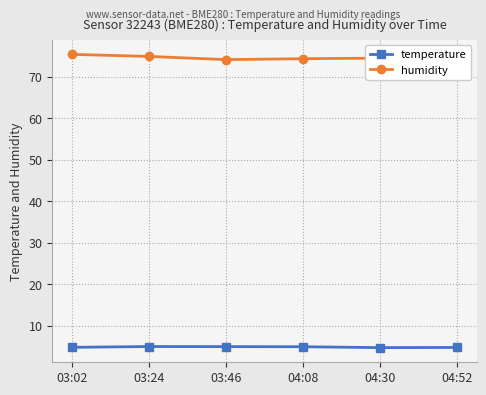

What are all the series names shown in the legend?

temperature, humidity